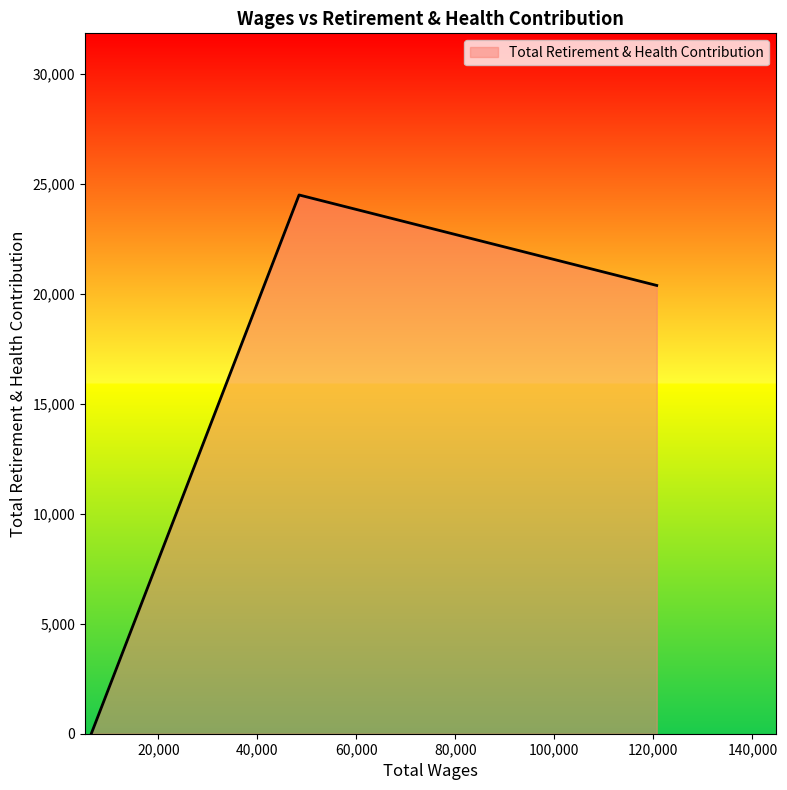

What is the maximum value shown in the chart?

24501